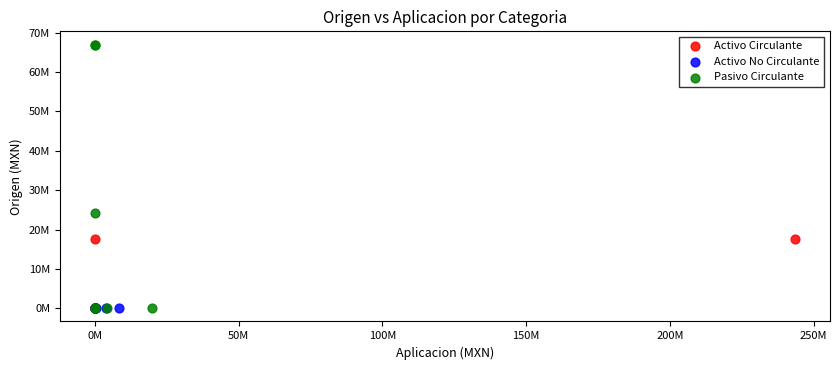

What are all the series names shown in the legend?

Activo Circulante, Activo No Circulante, Pasivo Circulante